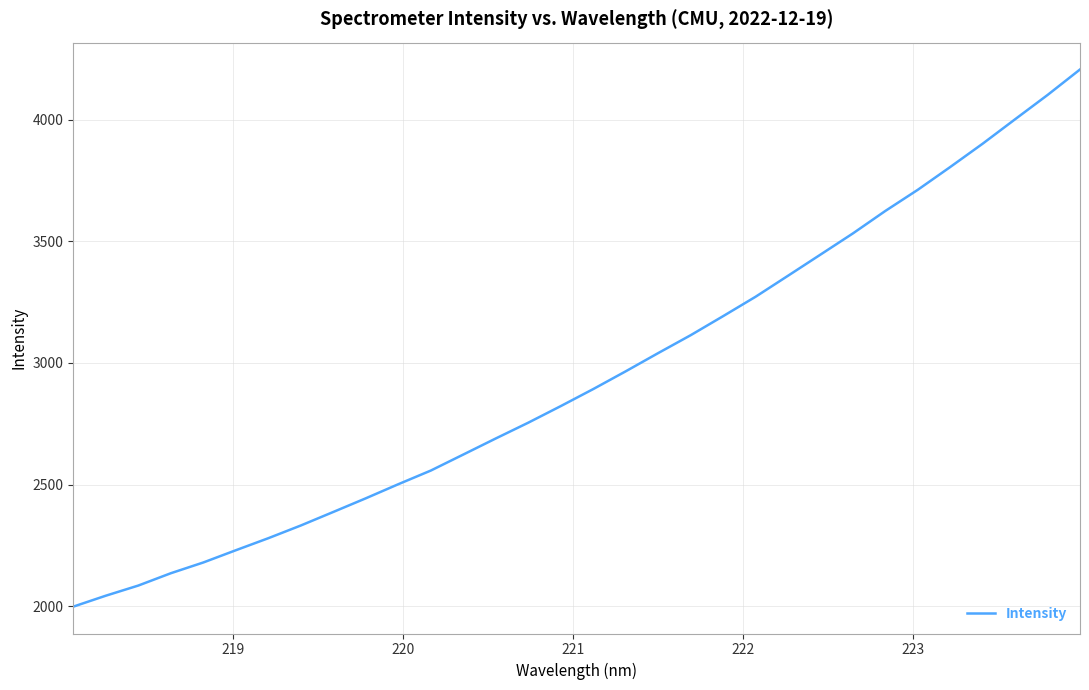

What is the minimum value shown in the chart?

1998.5